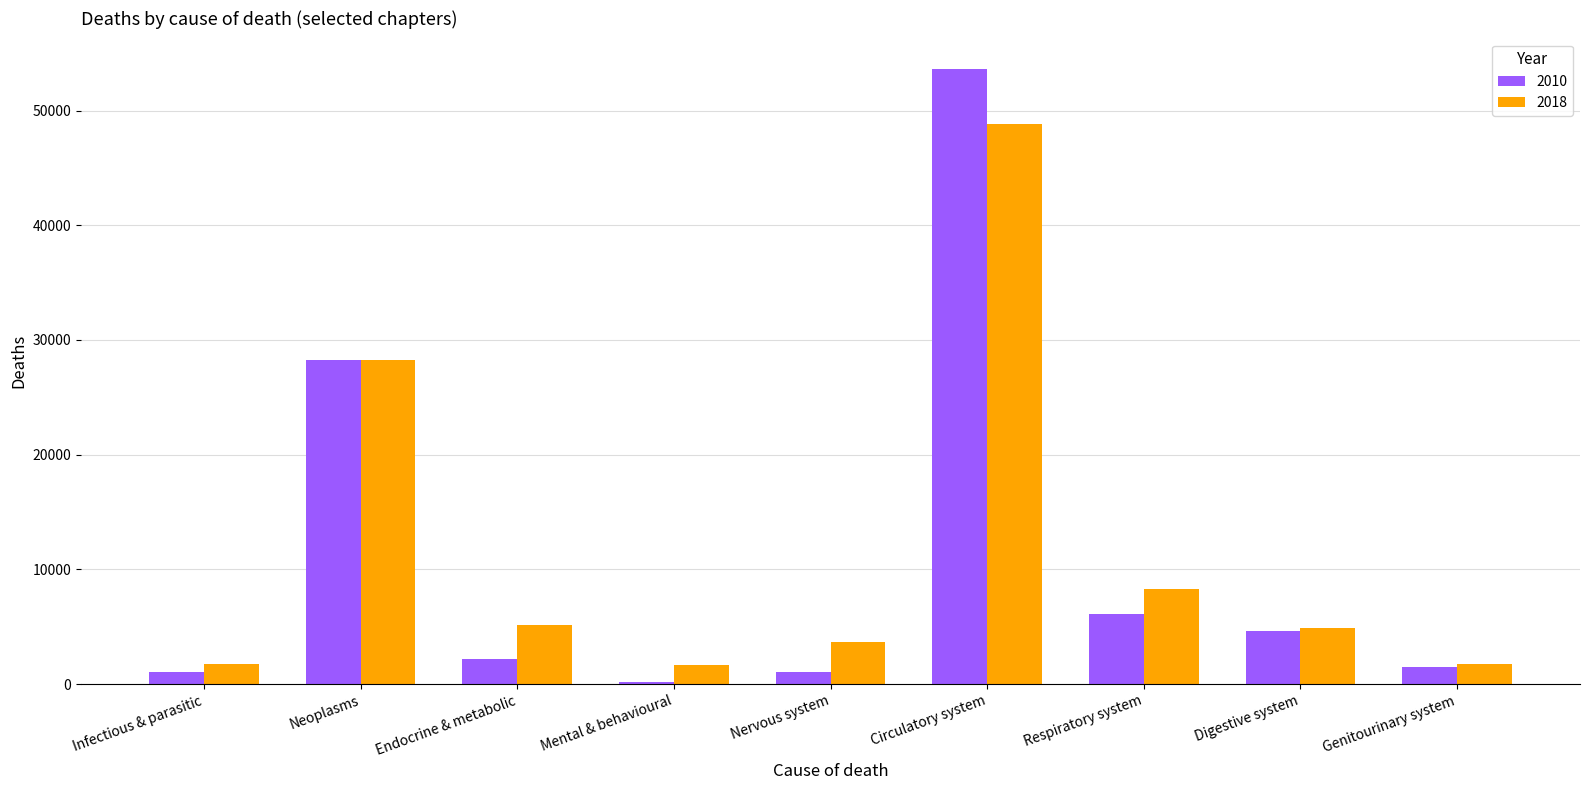

What is the label of the 5th bar from the right?

Nervous system